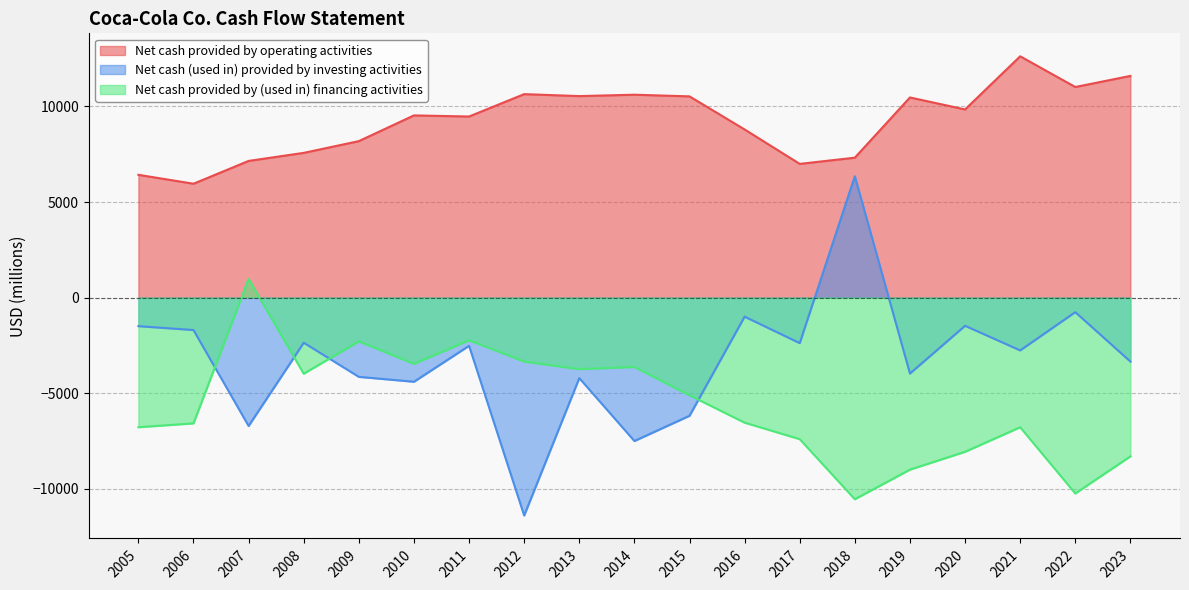

What is the difference between the Net cash provided by (used in) financing activities values at 2014 and 2015?

1482